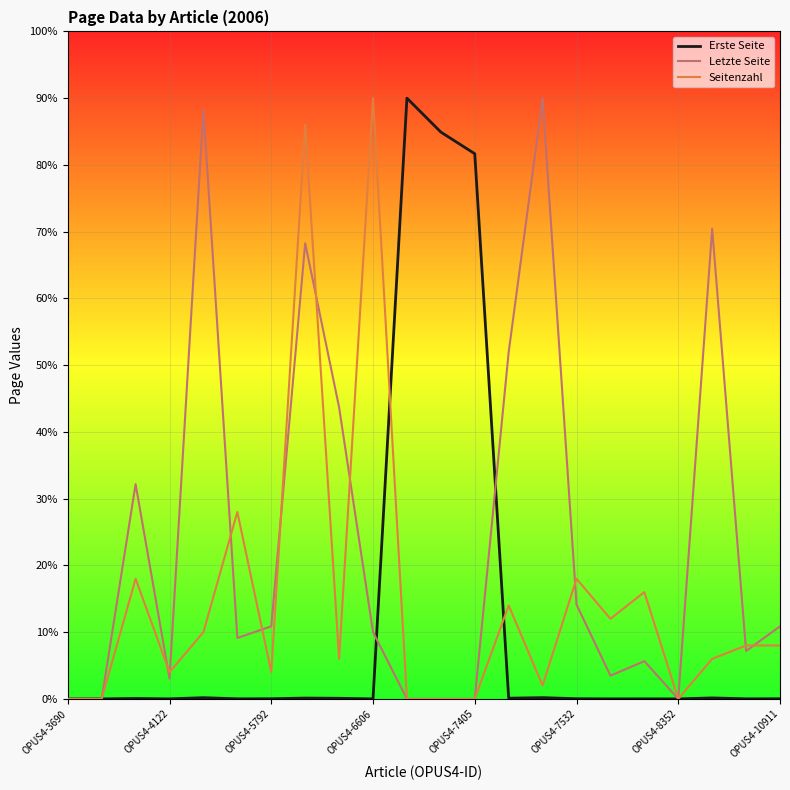

Rank the series by their average value, from lowest to highest.

Erste Seite, Seitenzahl, Letzte Seite